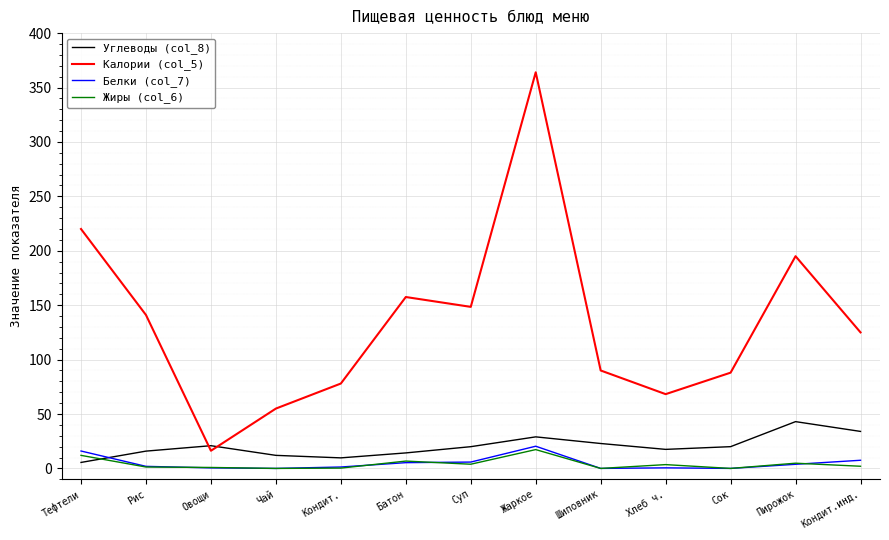

What is the average value of the Белки (col_7) series?

4.9